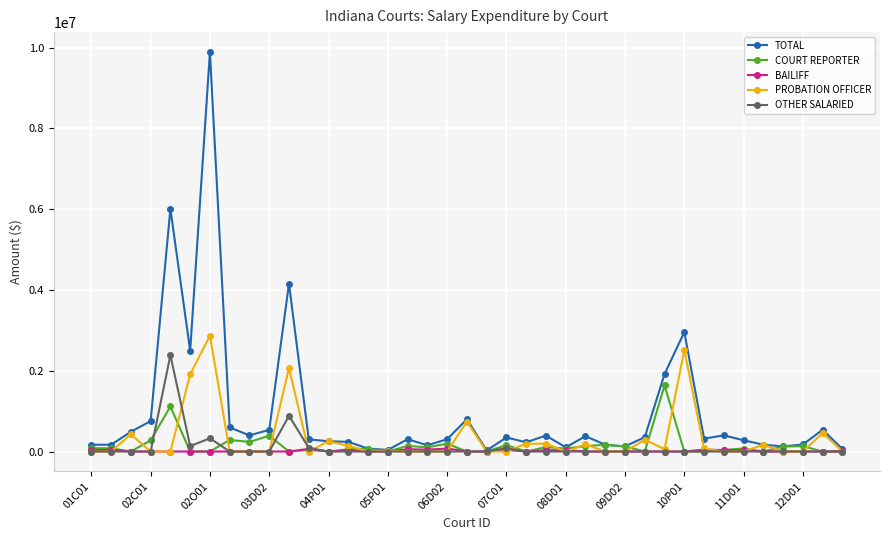

True or false: OTHER SALARIED has more than 2 interior local peaks.

True